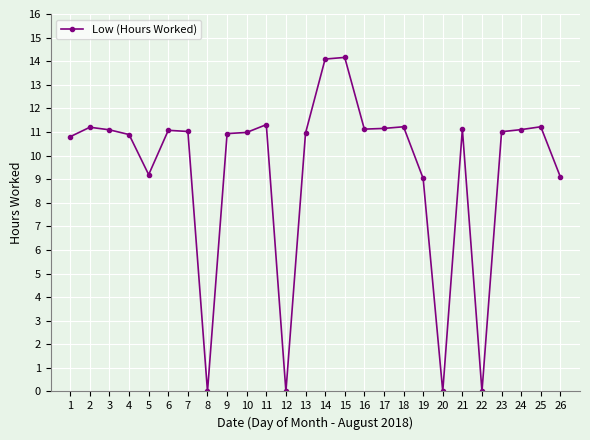

The value at 25 is 3.1. True or false?

False